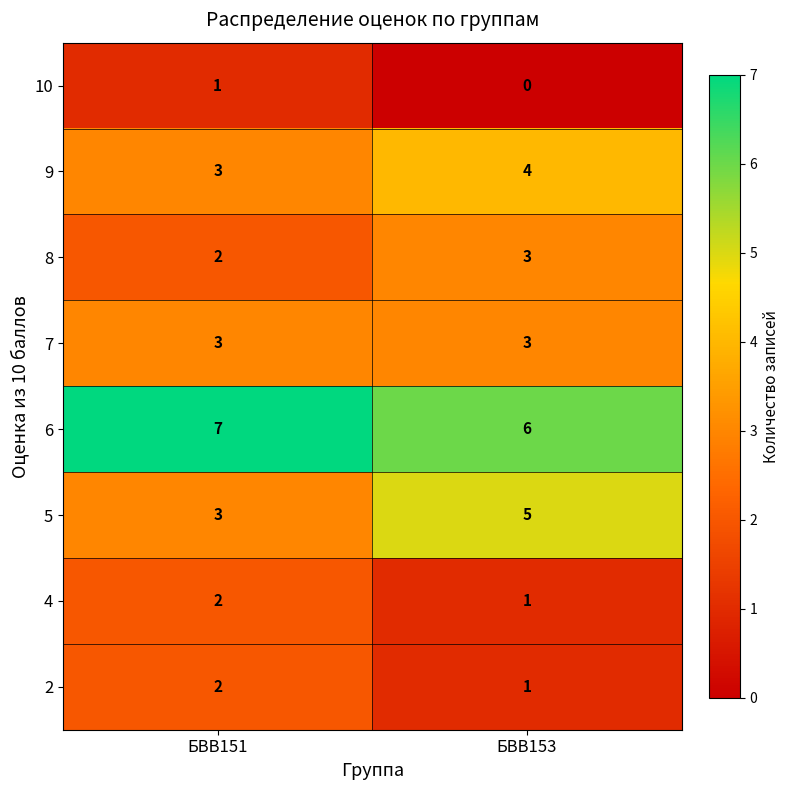

What is the sum of the 6 values at БВВ151 and БВВ153?

13